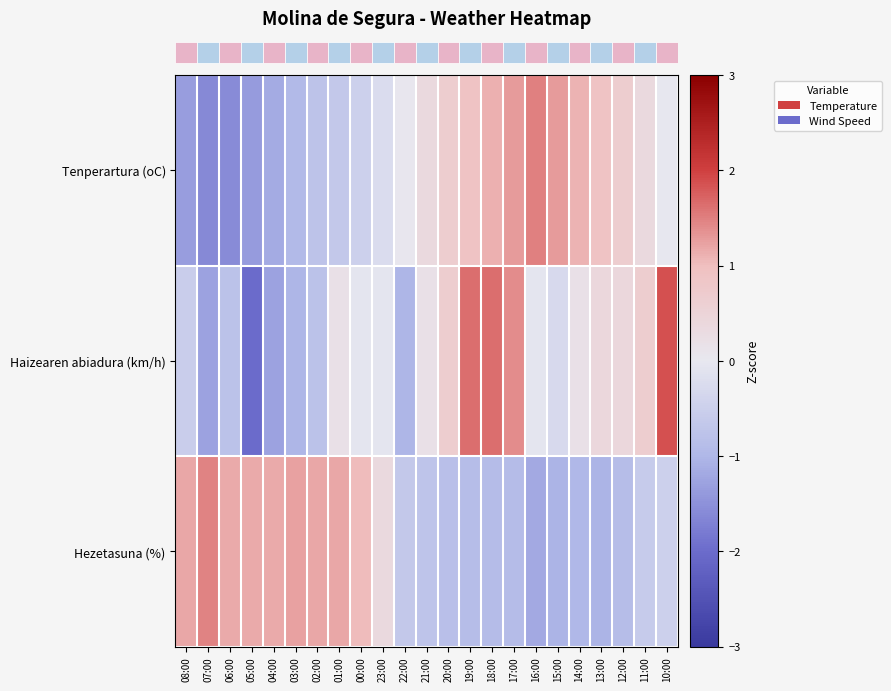

What is the smallest value displayed?

-2.0